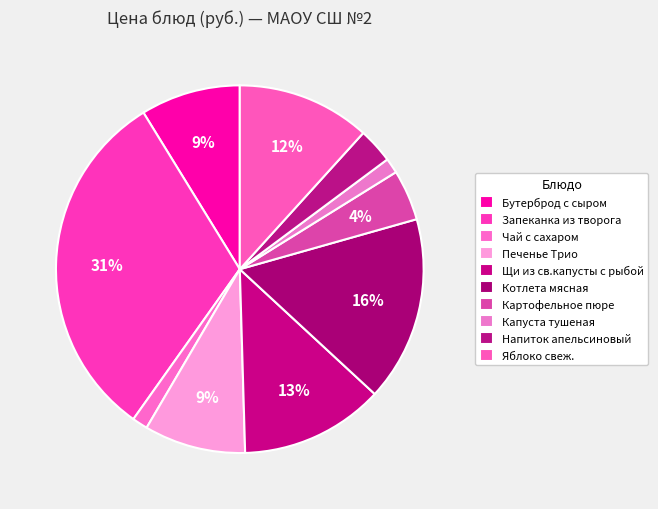

How many segments does this pie chart have?

10